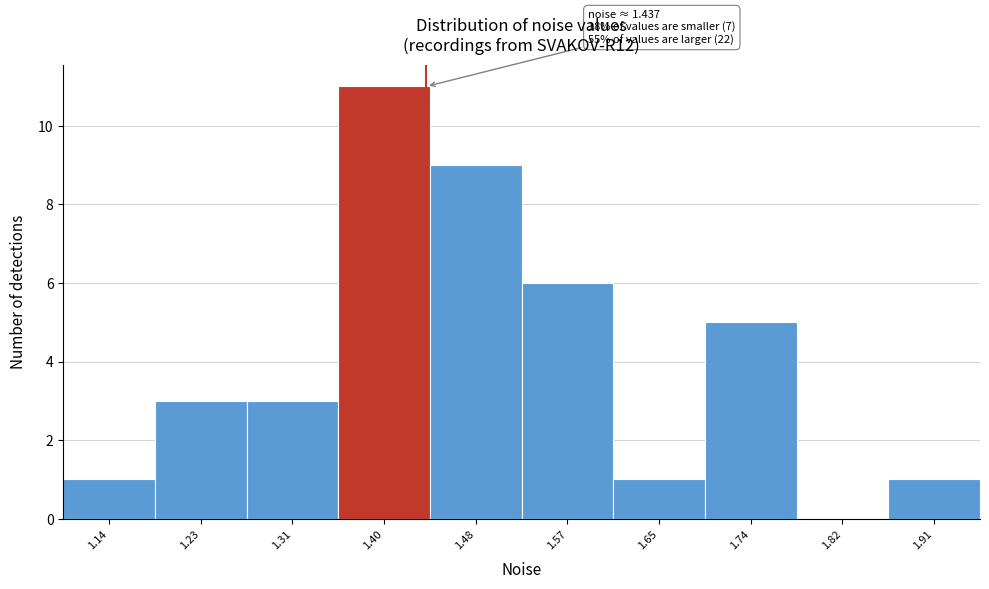

Which range on the x-axis has the tallest bar?

1.355 to 1.440